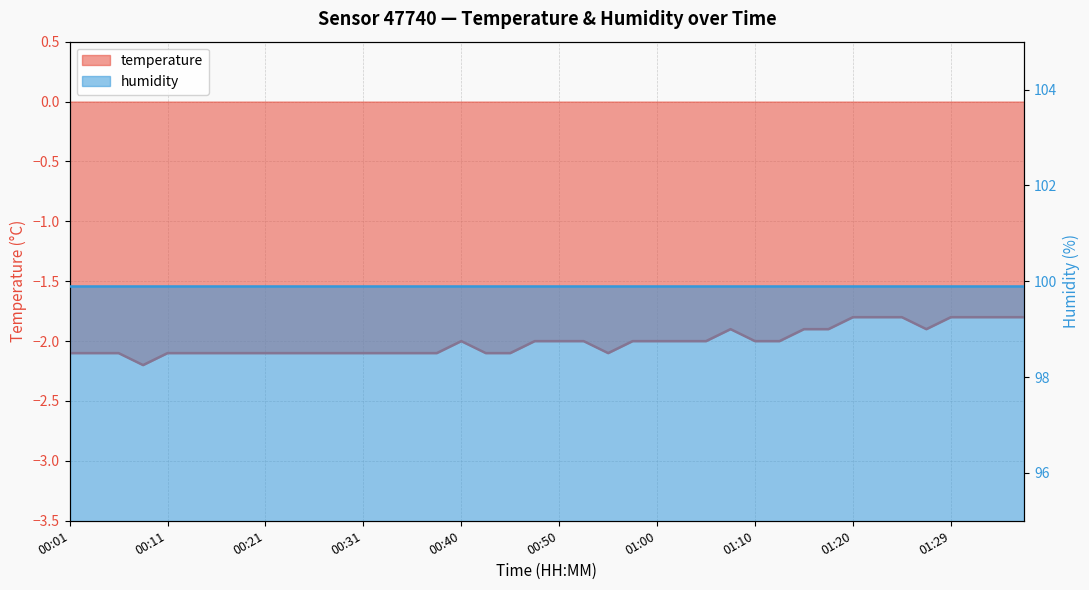

What is the label of the 6th point from the right?

01:25